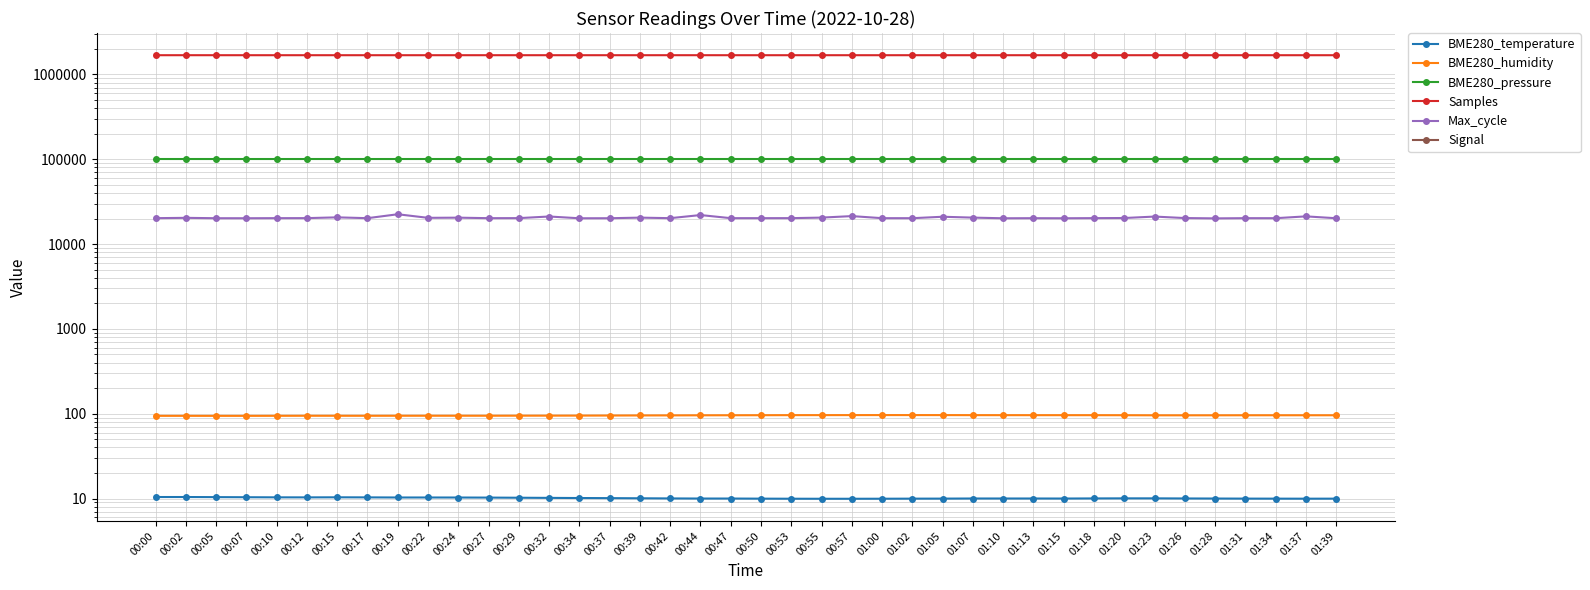

Is this an area chart (filled region under the line)?

No